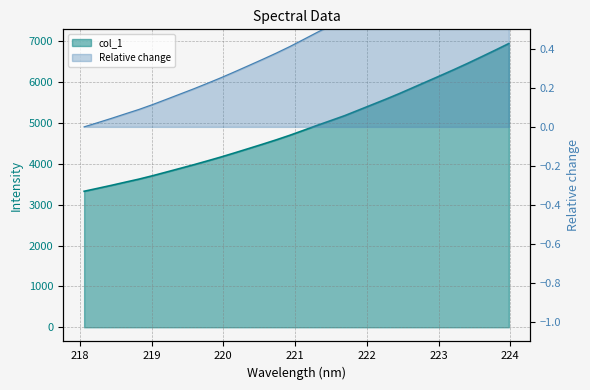

How many data points are less than 4818?

16